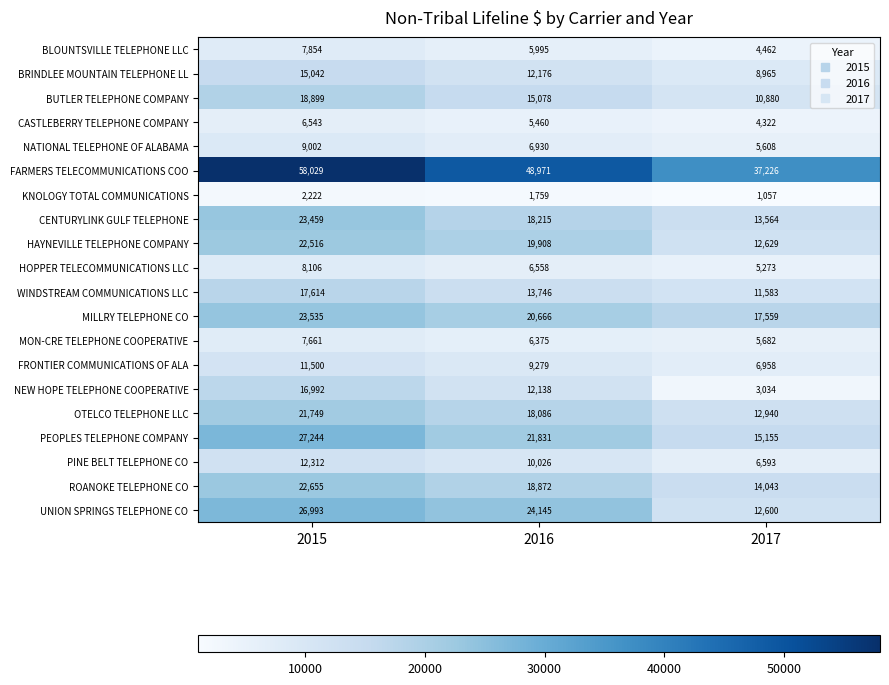

How many values in the PINE BELT TELEPHONE CO series are below 10026?

1